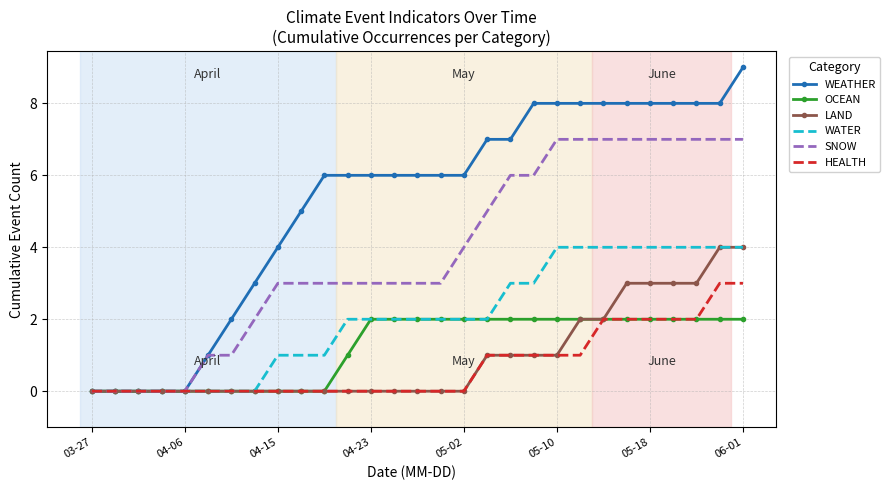

Which series has the largest total across all categories?

WEATHER